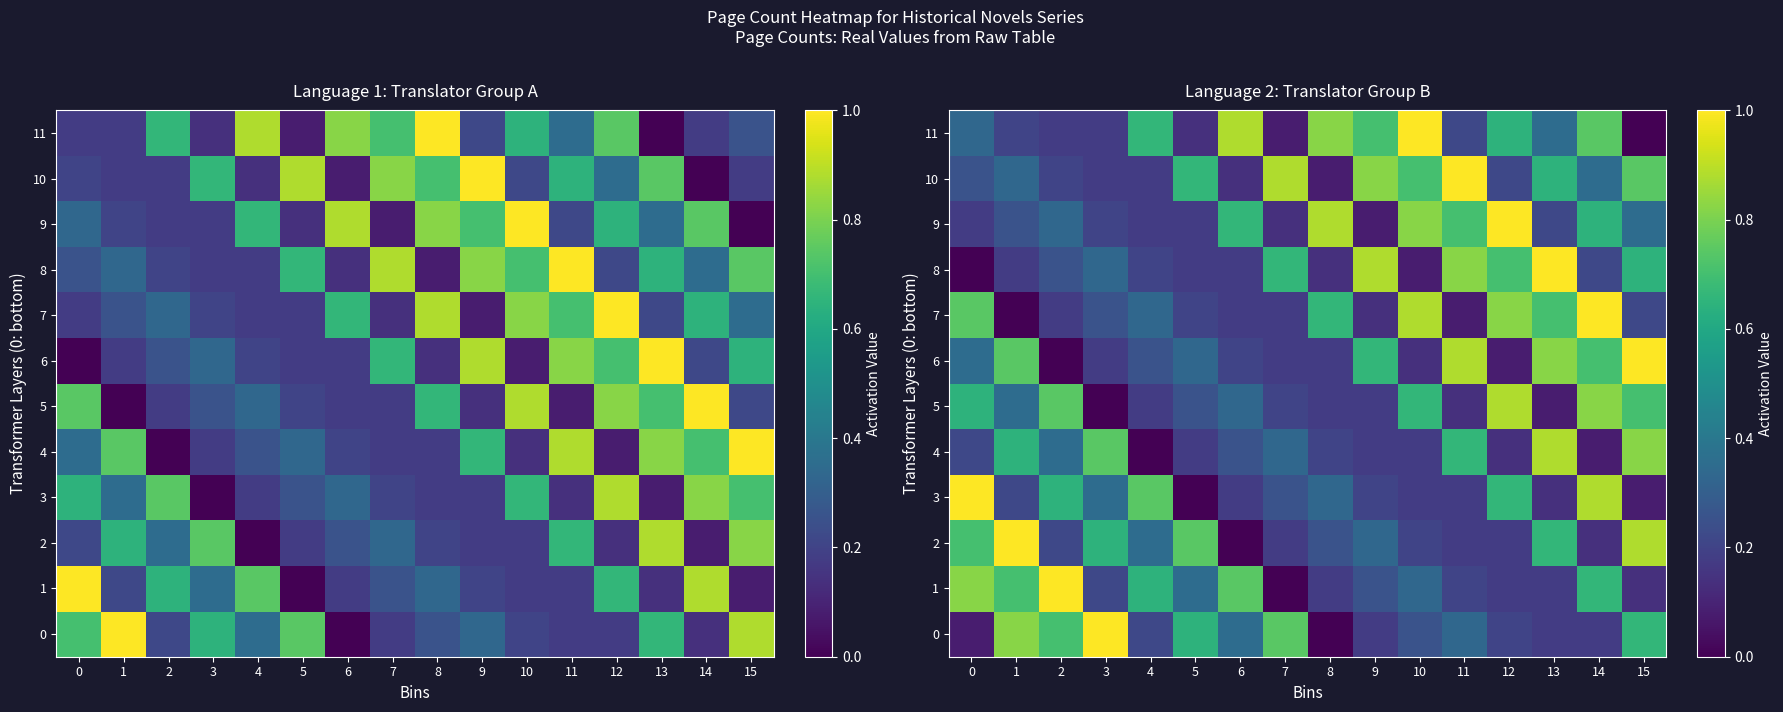

What value does the 11 series have at 11?

0.2